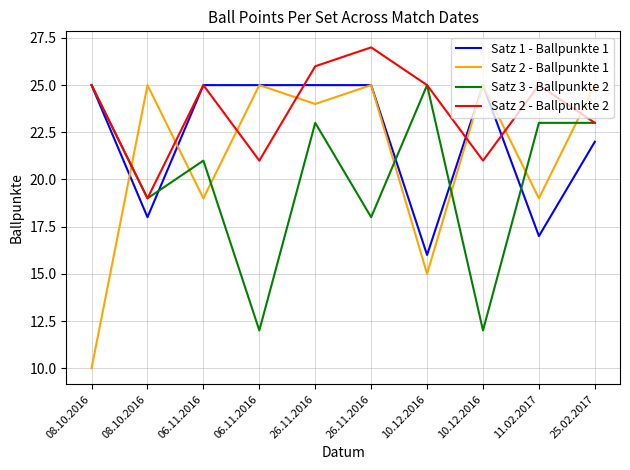

Reading left to right, transcribe all the data shown in this chart.

Satz 1 - Ballpunkte 1: 25	18	25	25	25	25	16	25	17	22
Satz 2 - Ballpunkte 1: 10	25	19	25	24	25	15	25	19	25
Satz 3 - Ballpunkte 2: 25	19	21	12	23	18	25	12	23	23
Satz 2 - Ballpunkte 2: 25	19	25	21	26	27	25	21	25	23